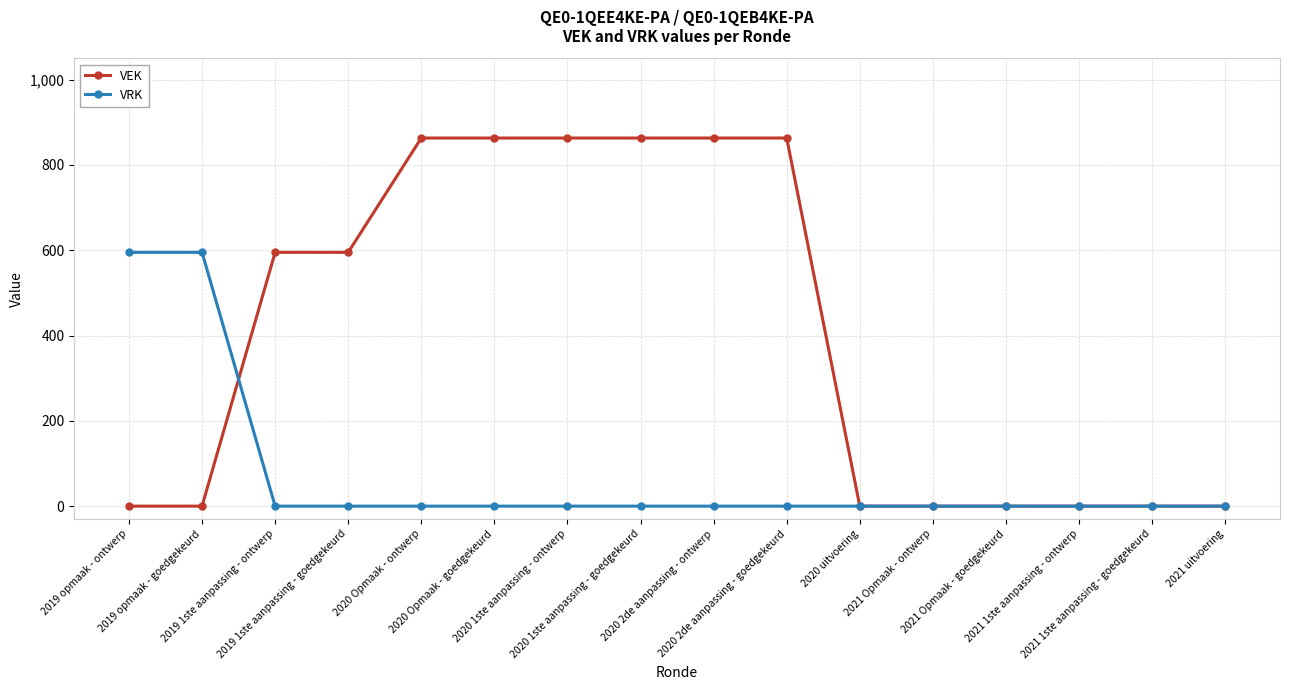

What is the maximum value shown in the chart?

863